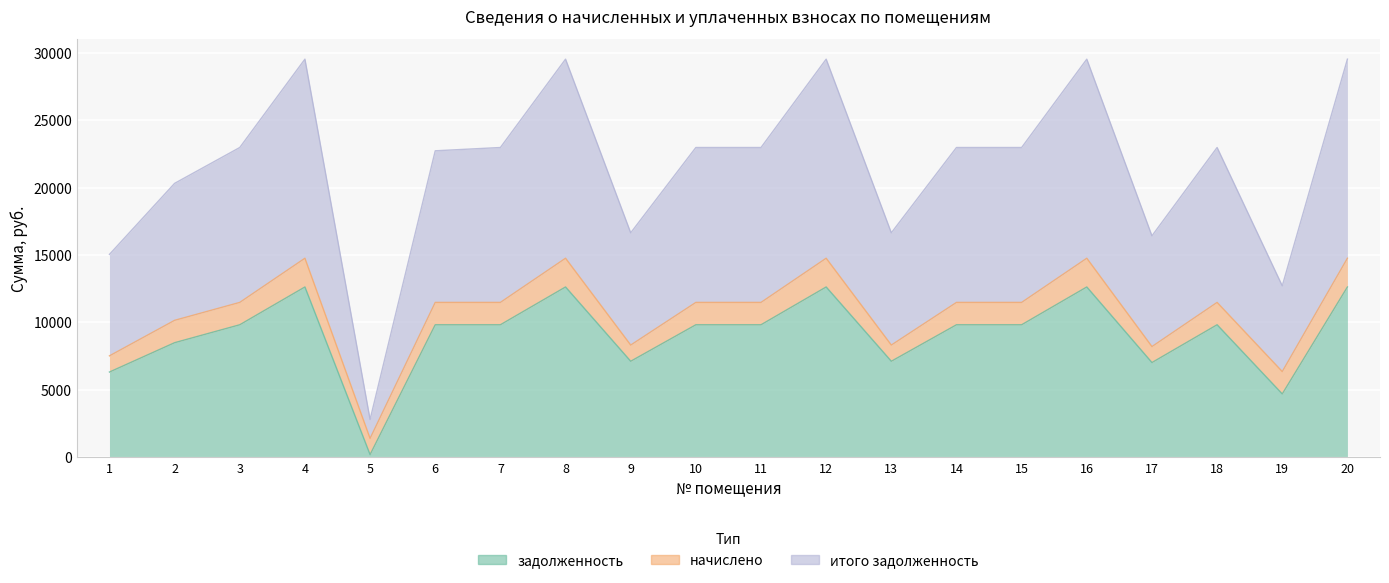

In задолженность, how many points are lower than both neighbors (excluding endpoints)?

5